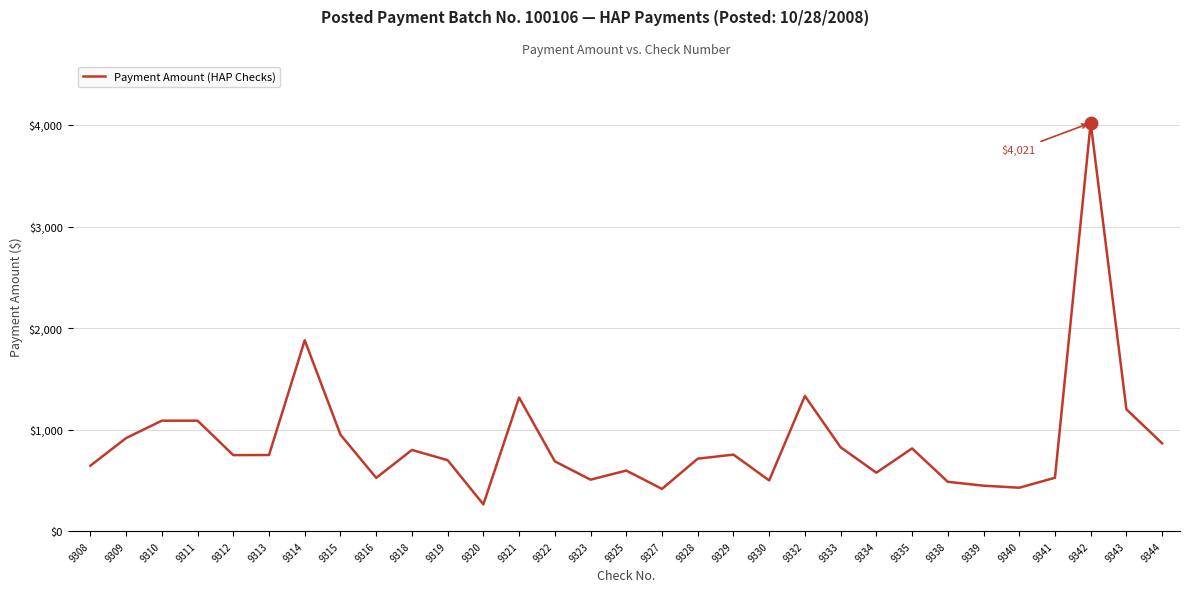

Approximately how many times larger is the value at 9309 compared to 9314?

0.5